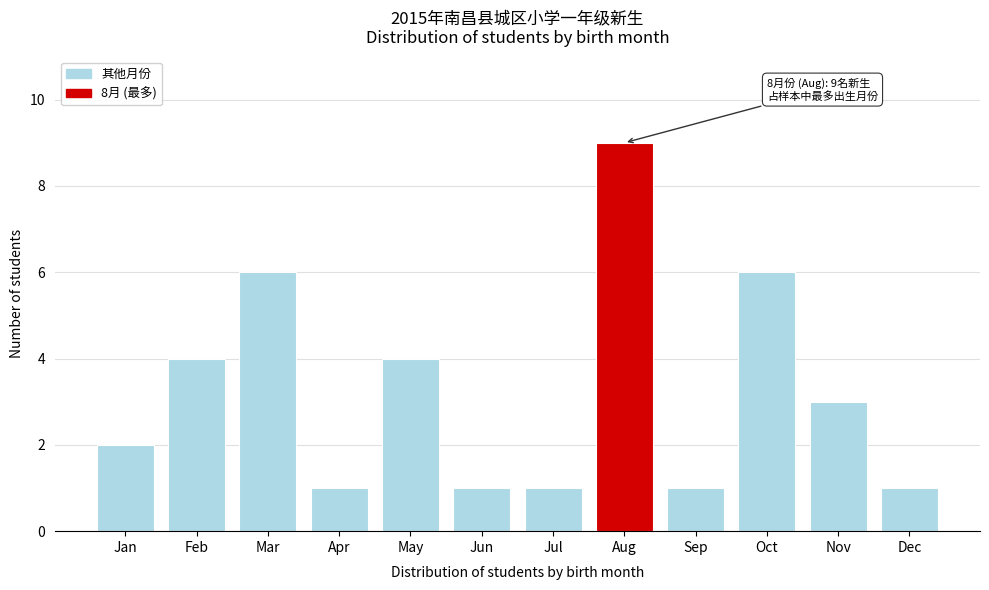

Reading left to right, extract all data points from this chart.

2	4	6	1	4	1	1	9	1	6	3	1